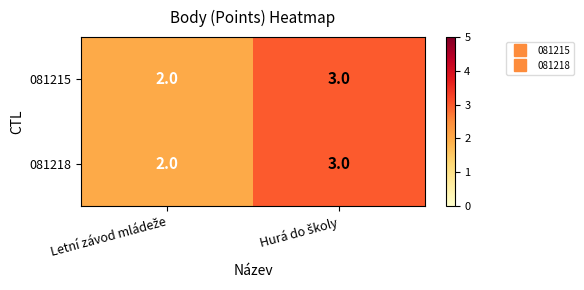

What is the highest value of the 081218 series?

3